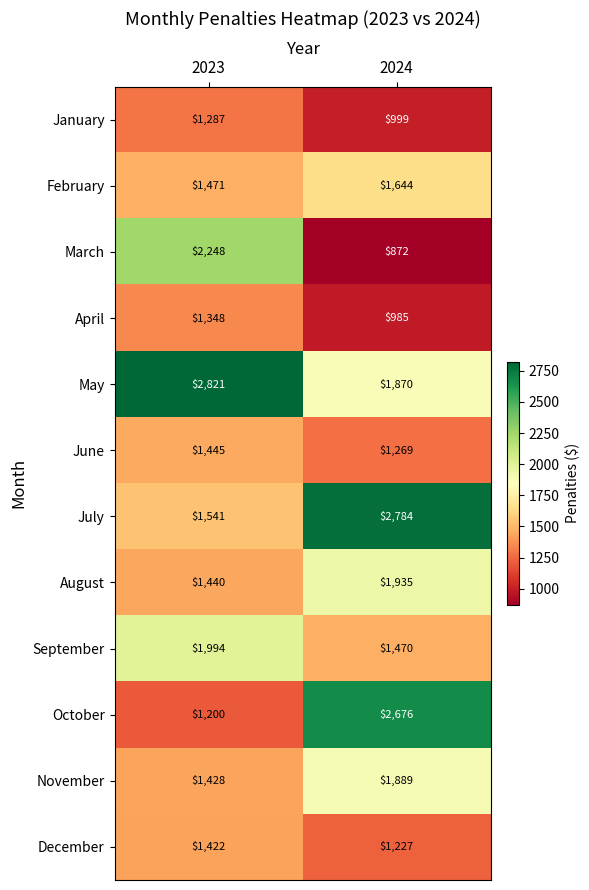

What is the greatest value displayed?

2821